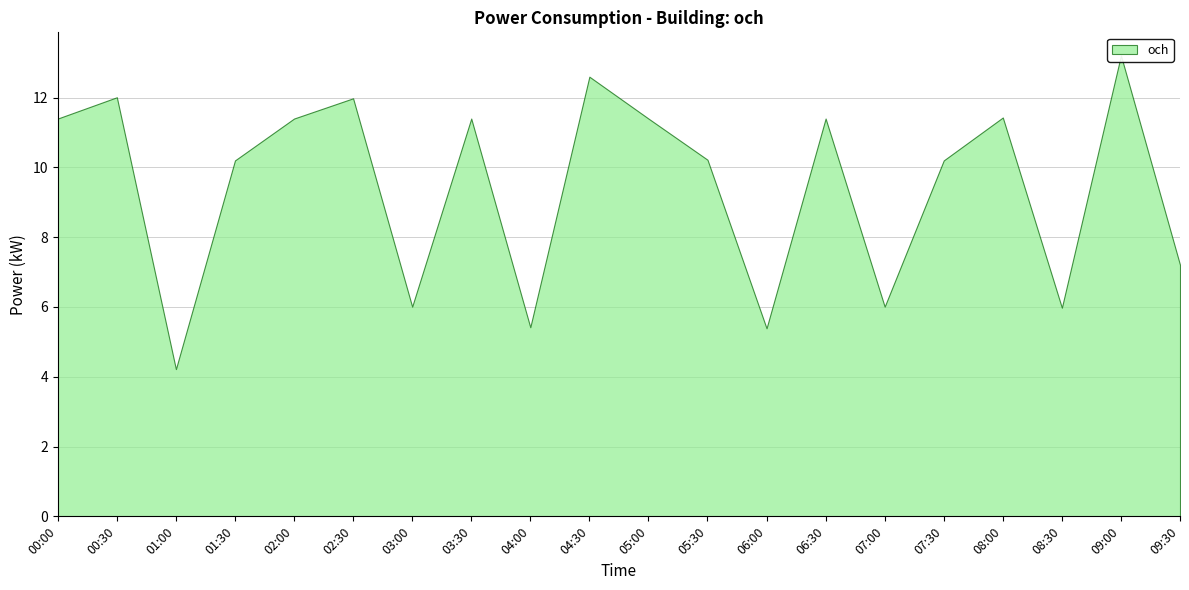

What is the sum of all values?

189.1